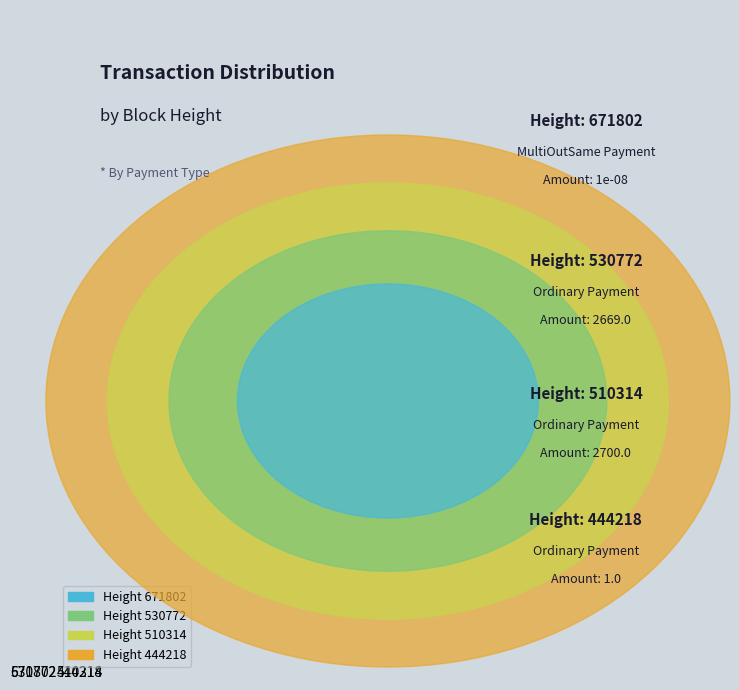

Is there any slice that represents more than half of the pie?

No